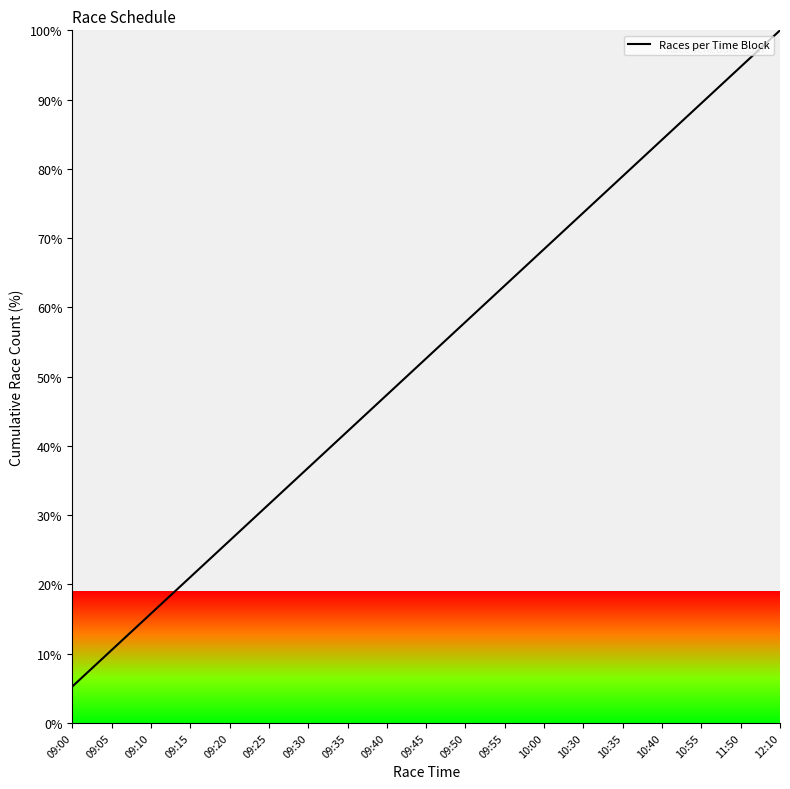

Reading left to right, extract all data points from this chart.

5.3	10.5	15.8	21.1	26.3	31.6	36.8	42.1	47.4	52.6	57.9	63.2	68.4	73.7	78.9	84.2	89.5	94.7	100.0